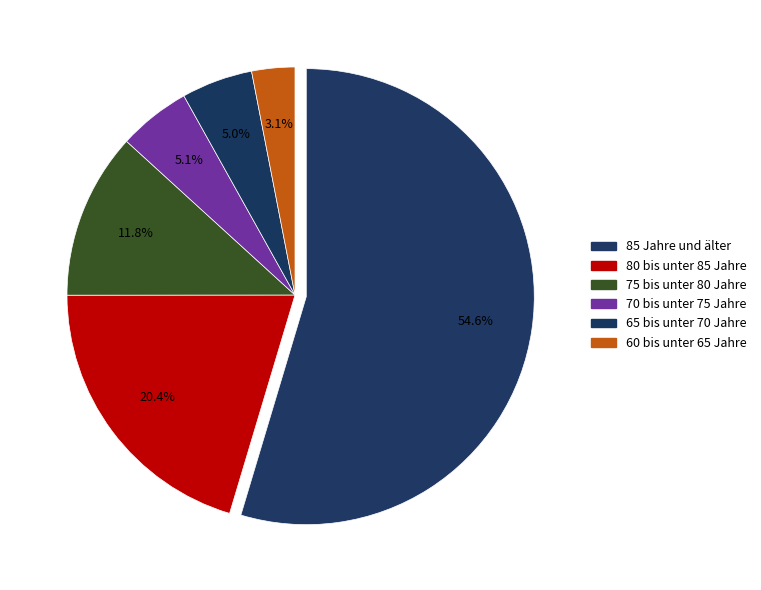

Count the number of slices in the pie.

6